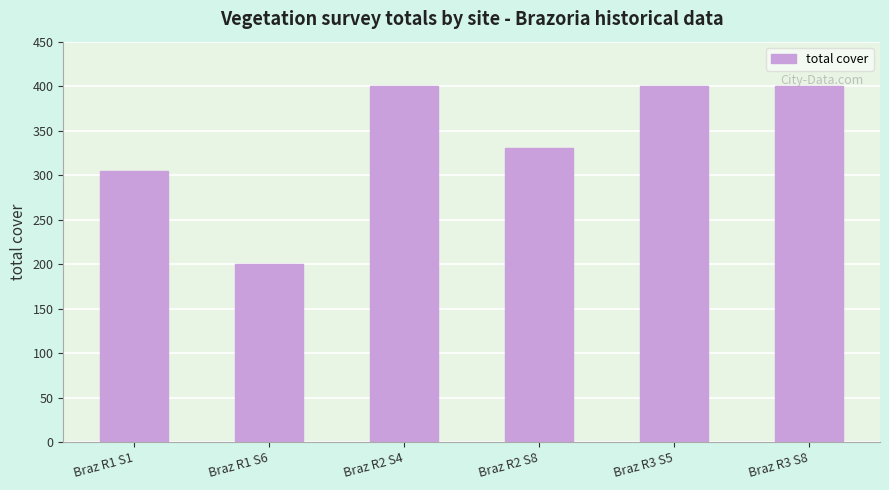

Reading left to right, extract all data points from this chart.

Braz R1 S1=305	Braz R1 S6=200	Braz R2 S4=400	Braz R2 S8=330	Braz R3 S5=400	Braz R3 S8=400